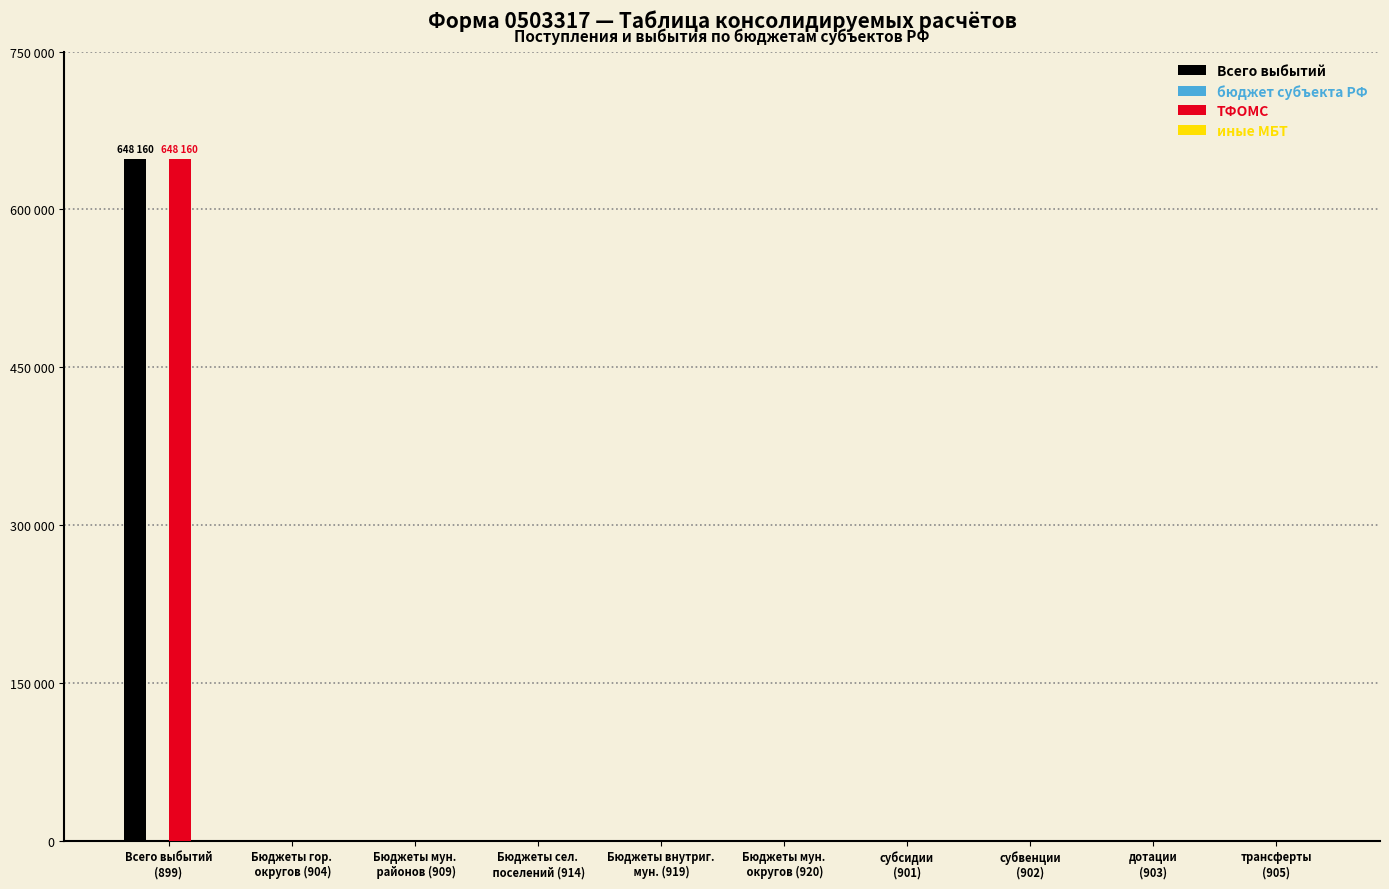

Rank the series at Бюджеты мун.
 округов (920) from lowest to highest value.

Всего выбытий, бюджет субъекта РФ, ТФОМС, иные МБТ